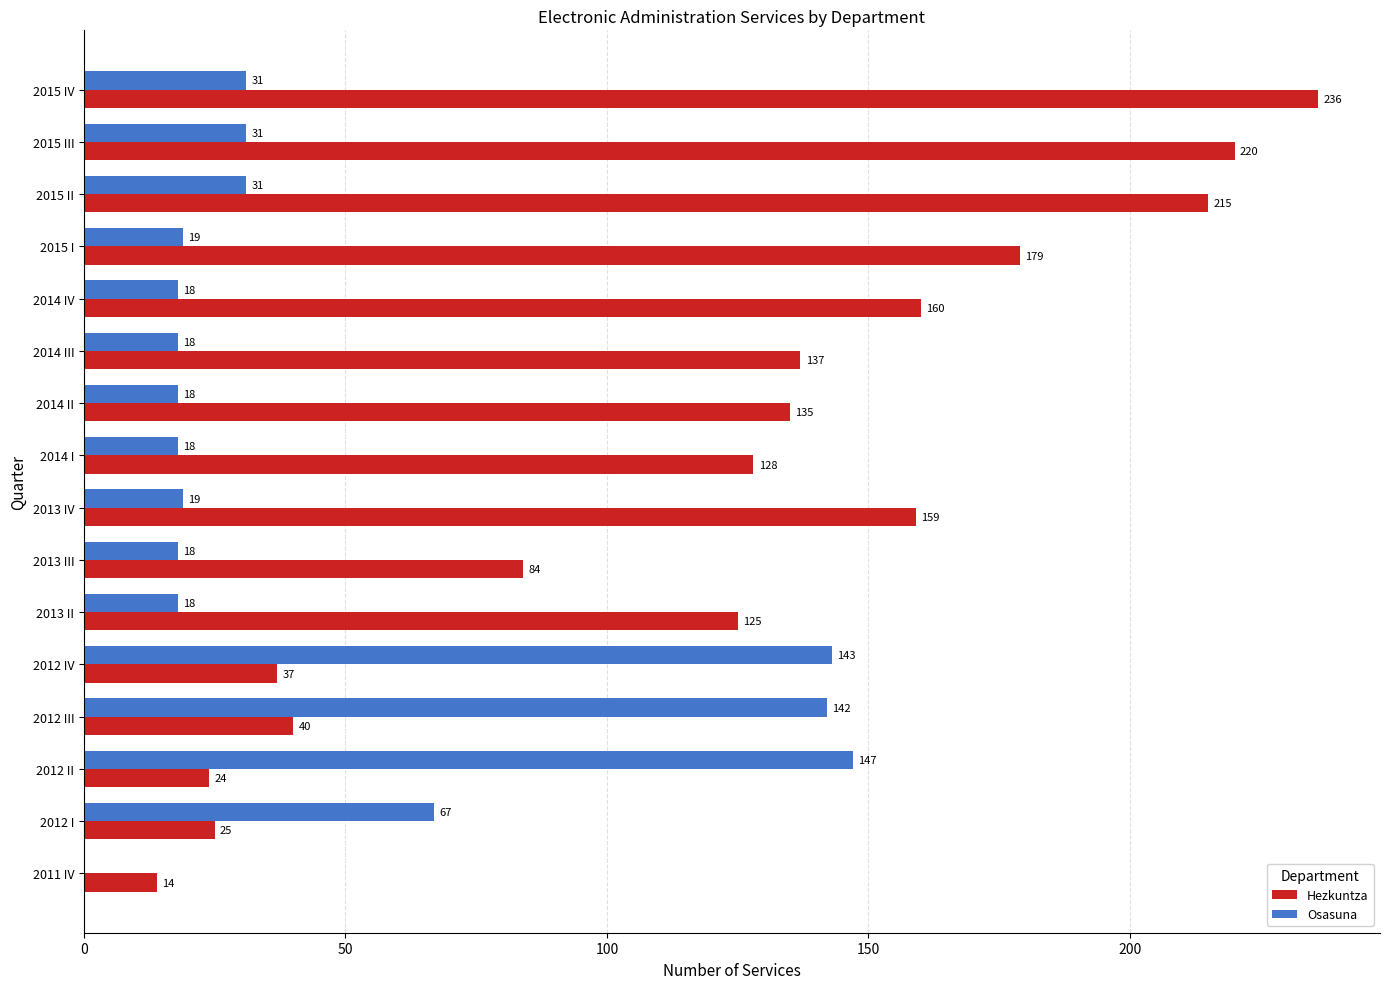

Which category has the highest value across all series?

2015 IV